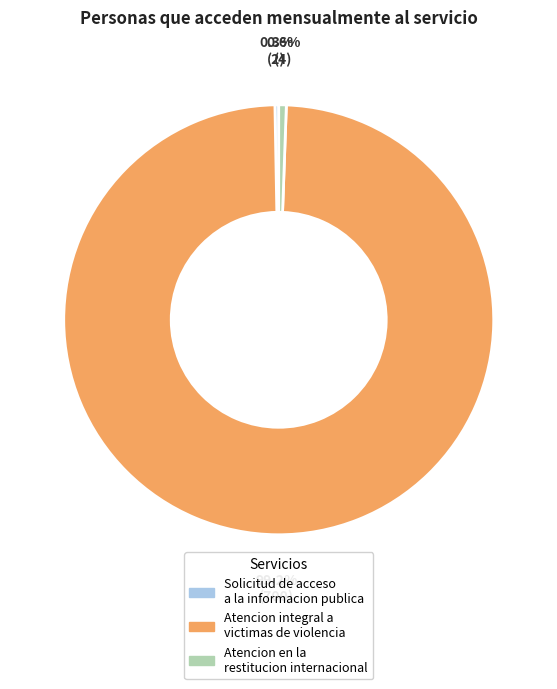

The Atencion en la restitucion internacional slice represents 11% of the pie. True or false?

False